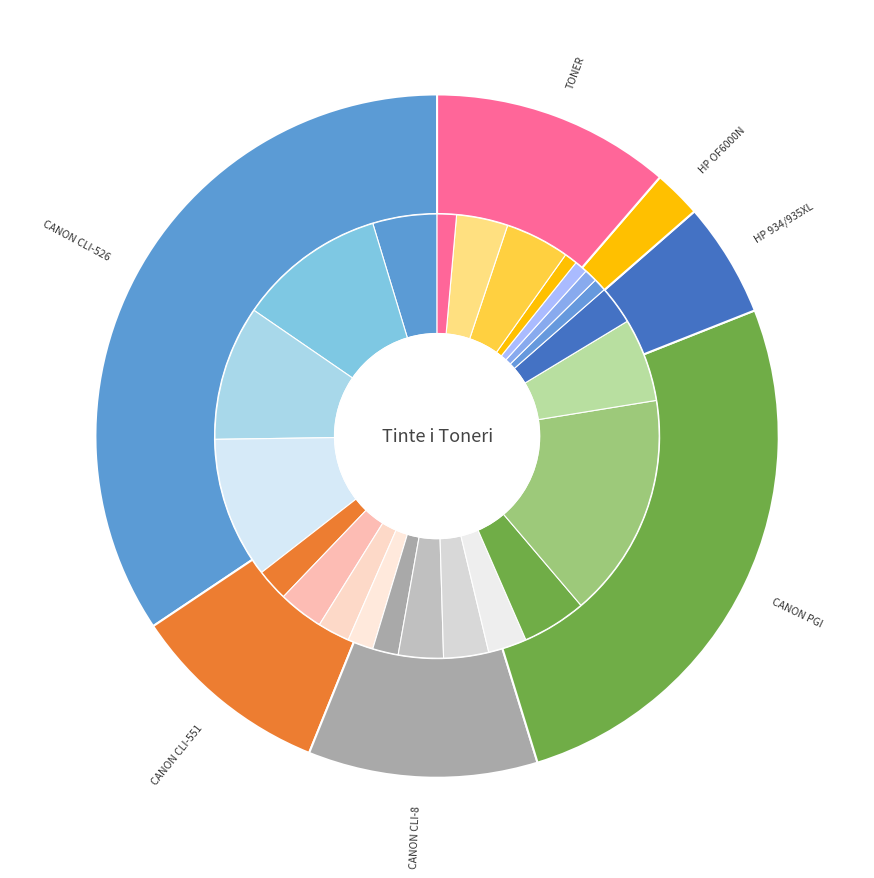

Count the number of slices in the pie.

23